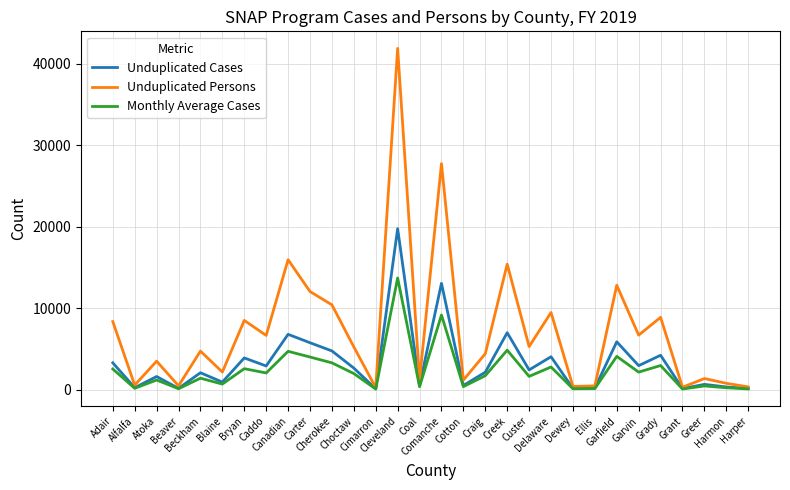

What is the difference between the maximum and minimum values in the Unduplicated Cases series?

19665